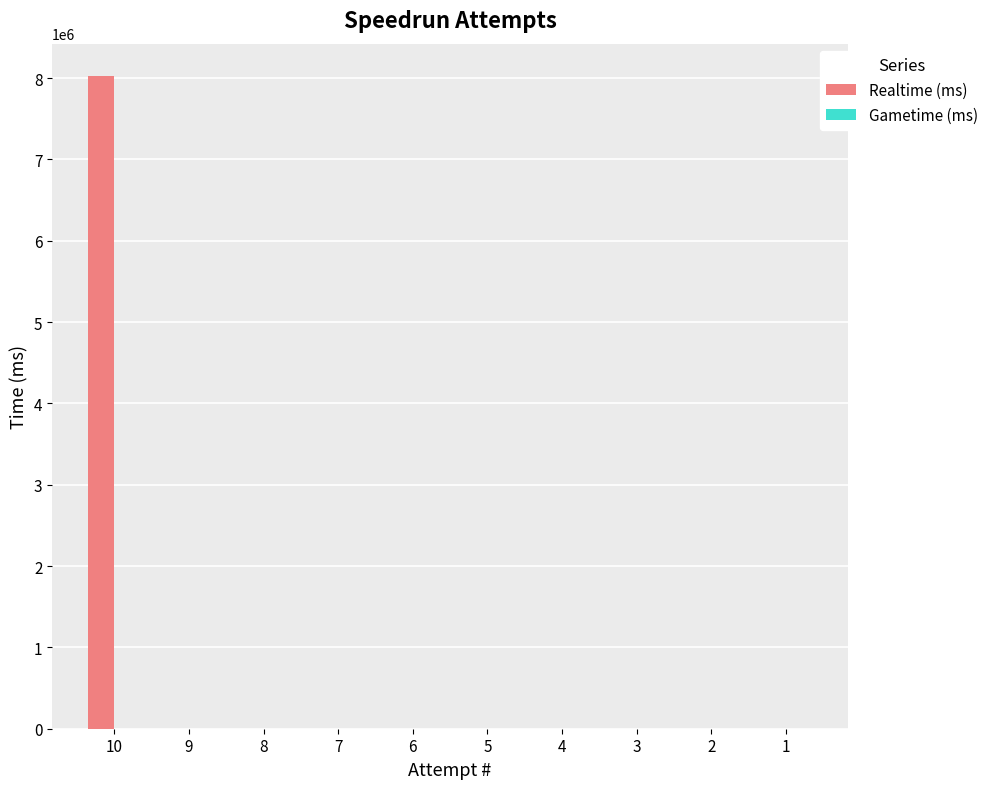

The value at 1 is 0. True or false?

True